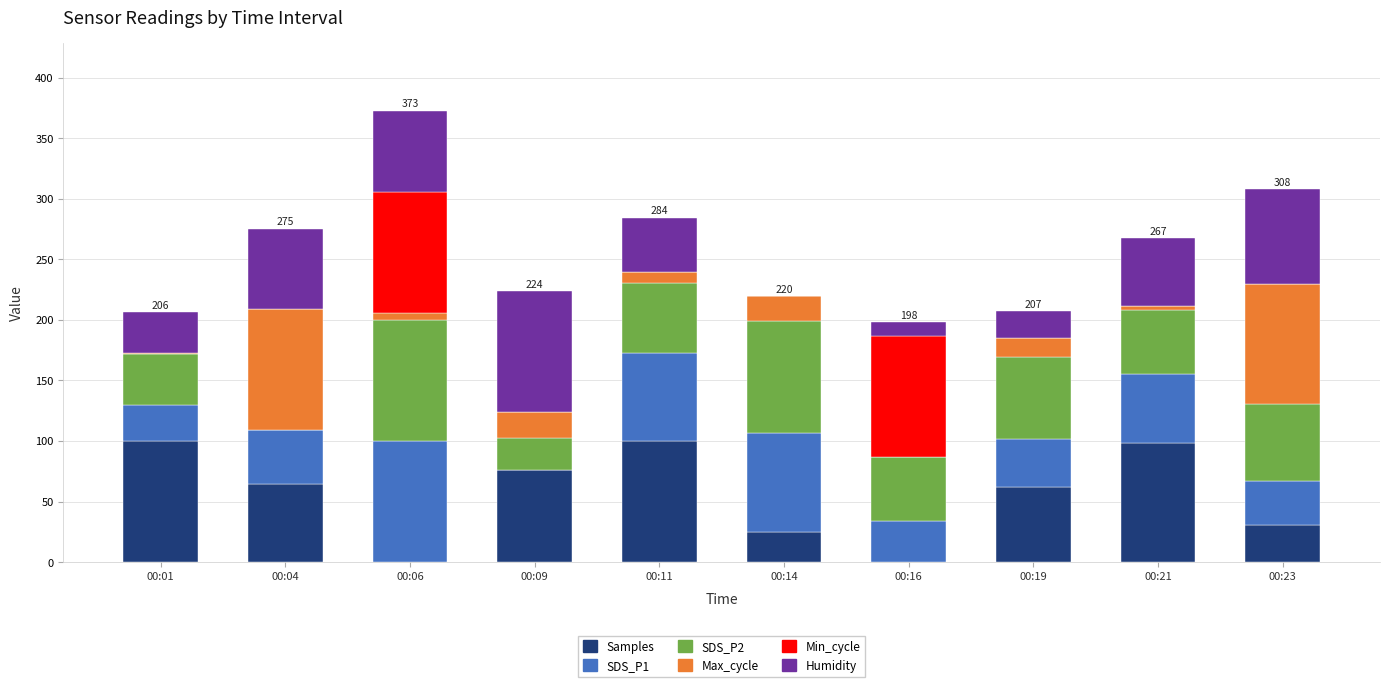

The value of Samples at 00:01 is 100.0. True or false?

True